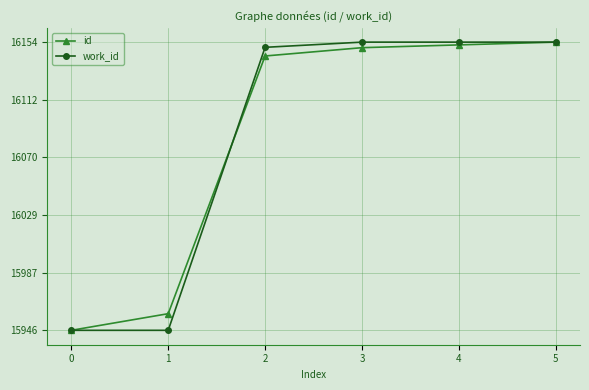

The value of work_id at 4 is 1.4. True or false?

False